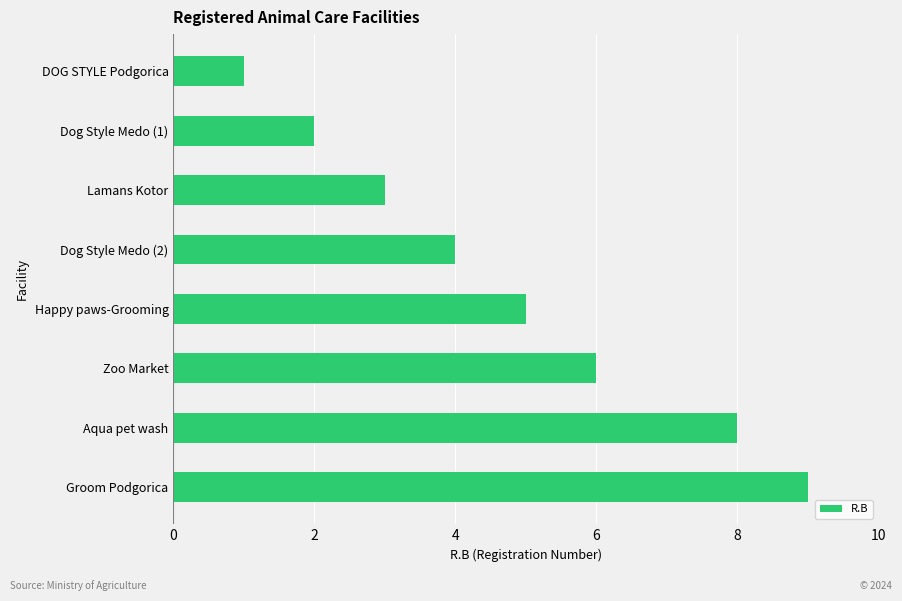

What is the sum of all values?

38